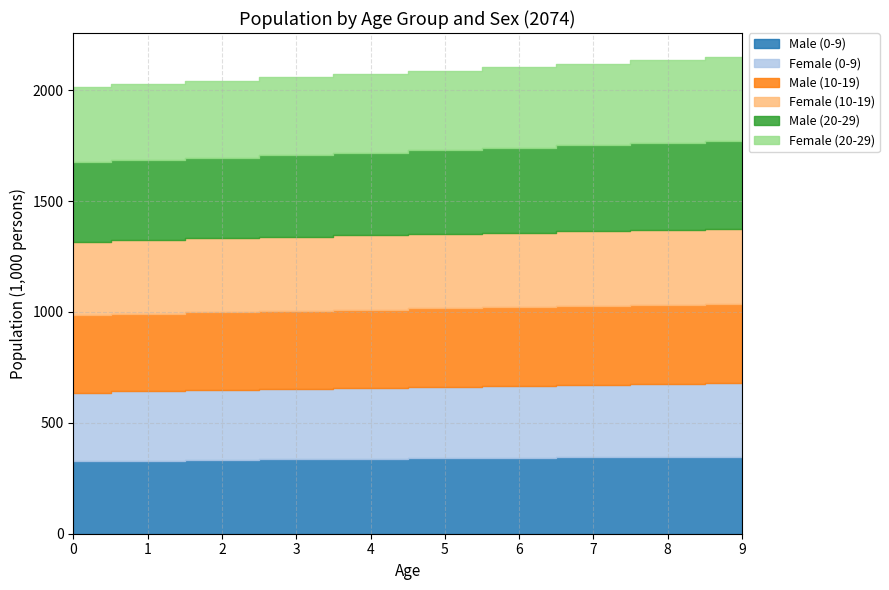

True or false: Male (10-19) has more than 0 points higher than both neighbors.

False